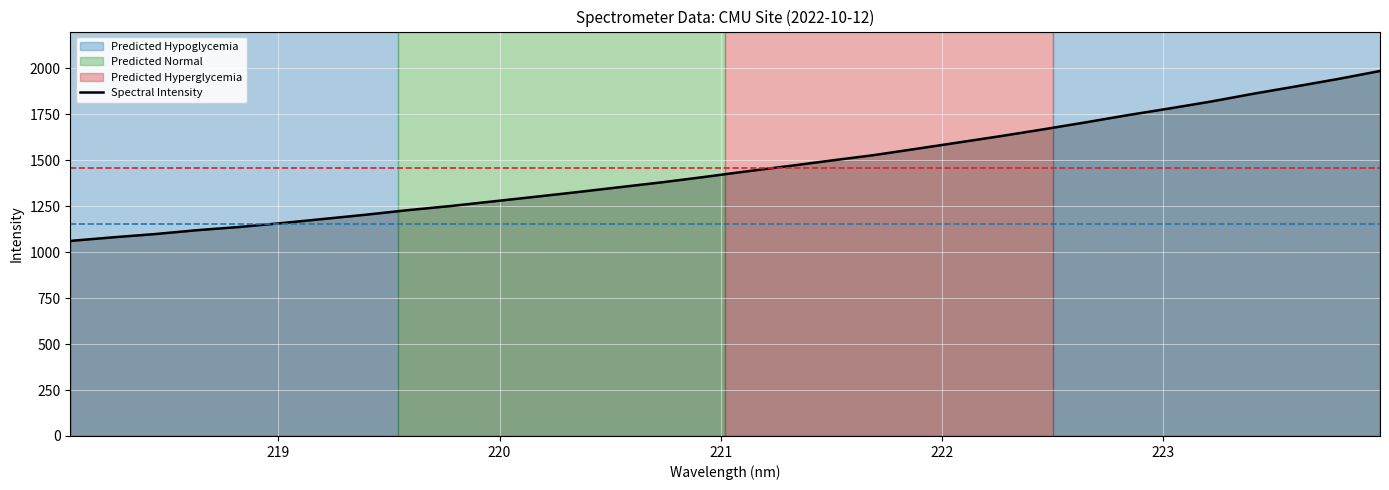

What is the difference between the maximum and minimum values?

924.3